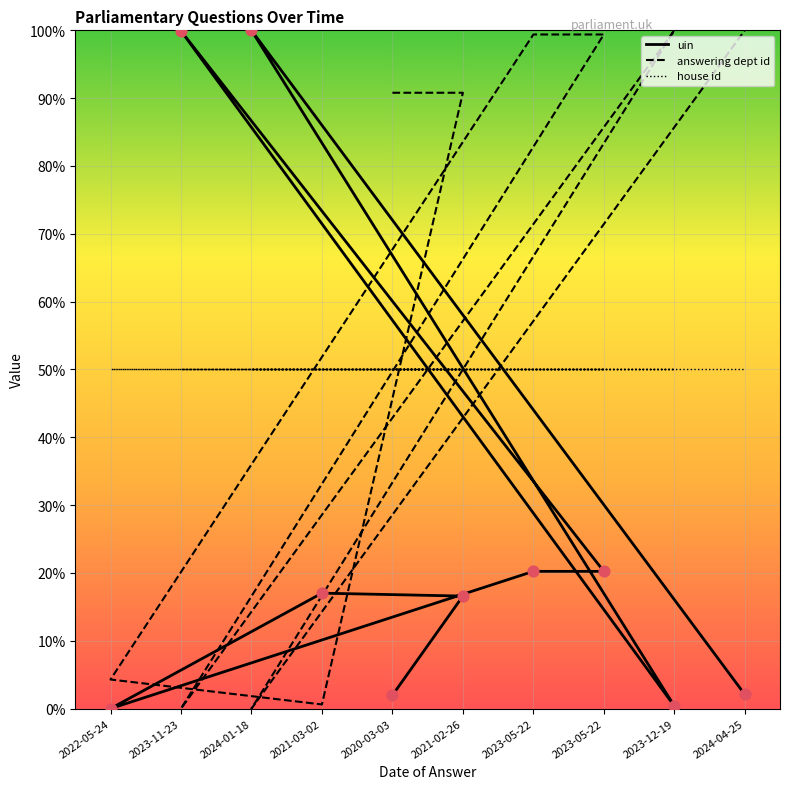

At which category is the sum across all series the highest?

2023-05-22